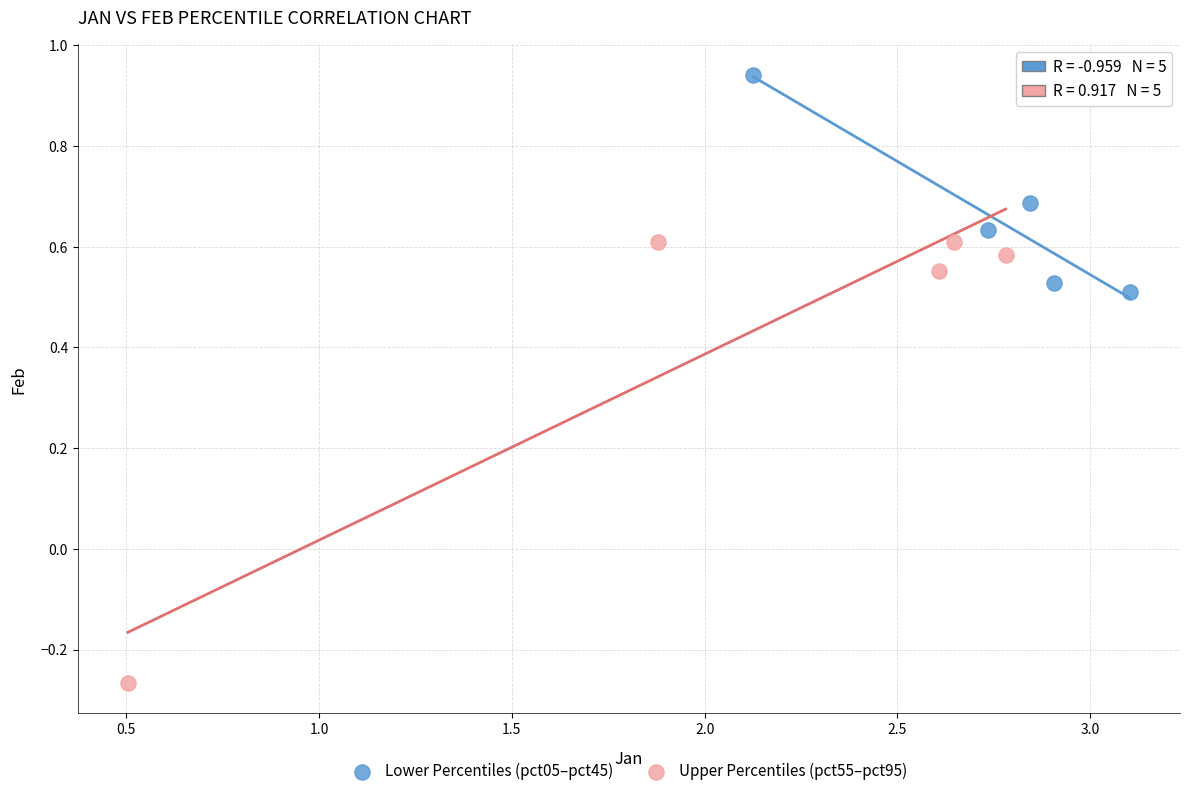

Which series reaches the maximum Y coordinate?

Lower Percentiles (pct05–pct45)